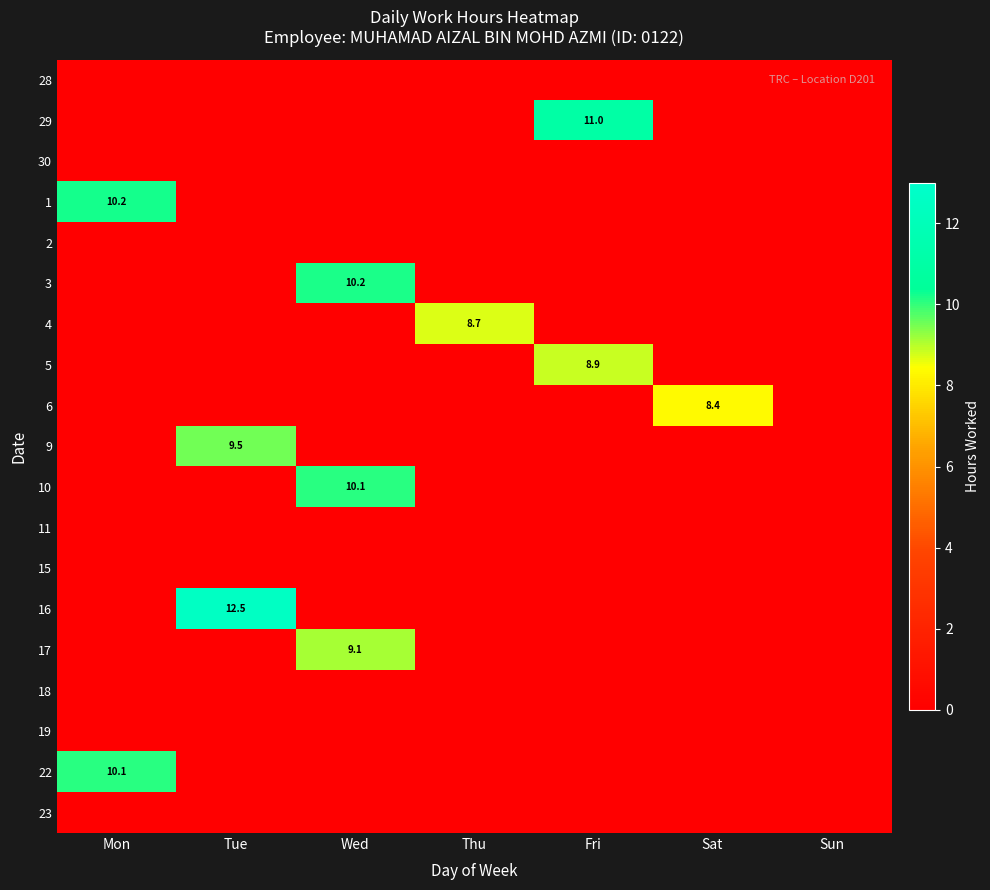

What is the total value across all series at Wed?

29.4